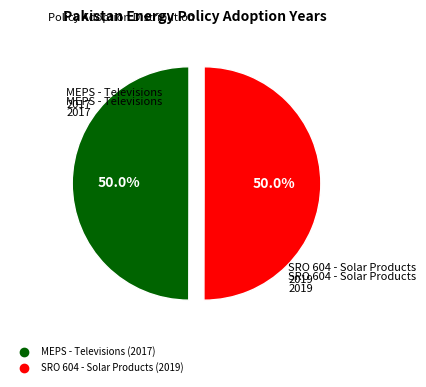

How many slices are in this pie chart?

2